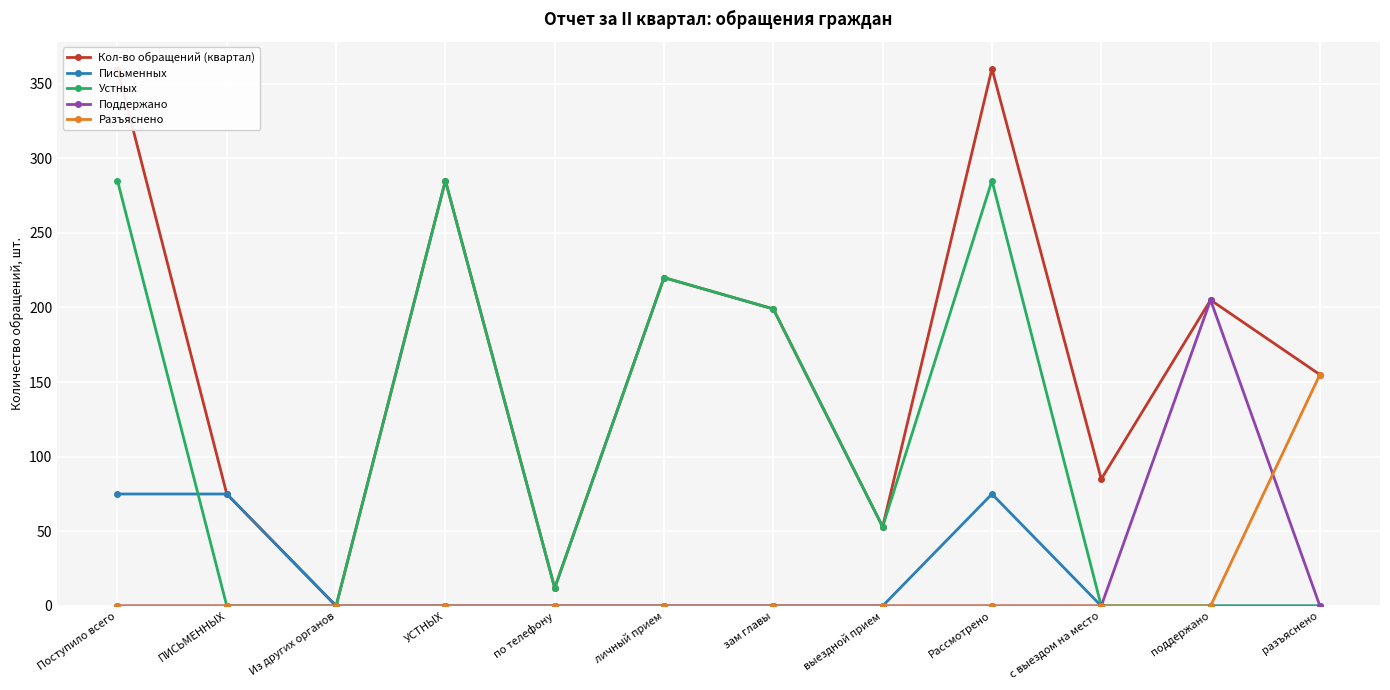

How many interior local peaks does the Поддержано series have?

1